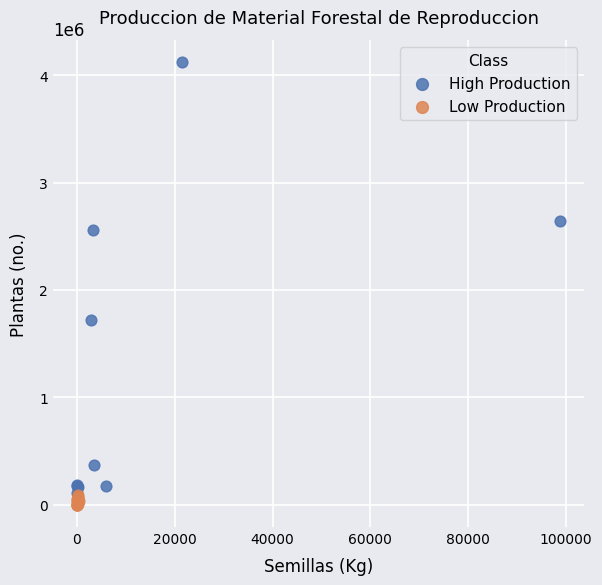

Which series has the largest Y range (max minus min)?

High Production